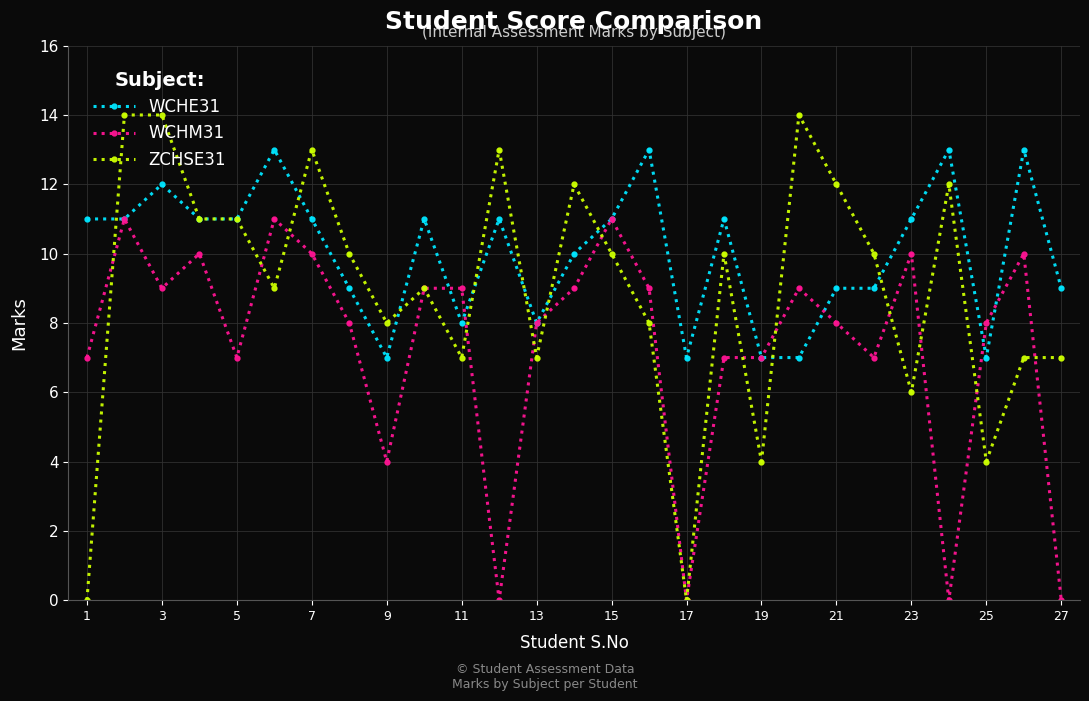

What is the value of the WCHE31 point at the 16th from the left?

13